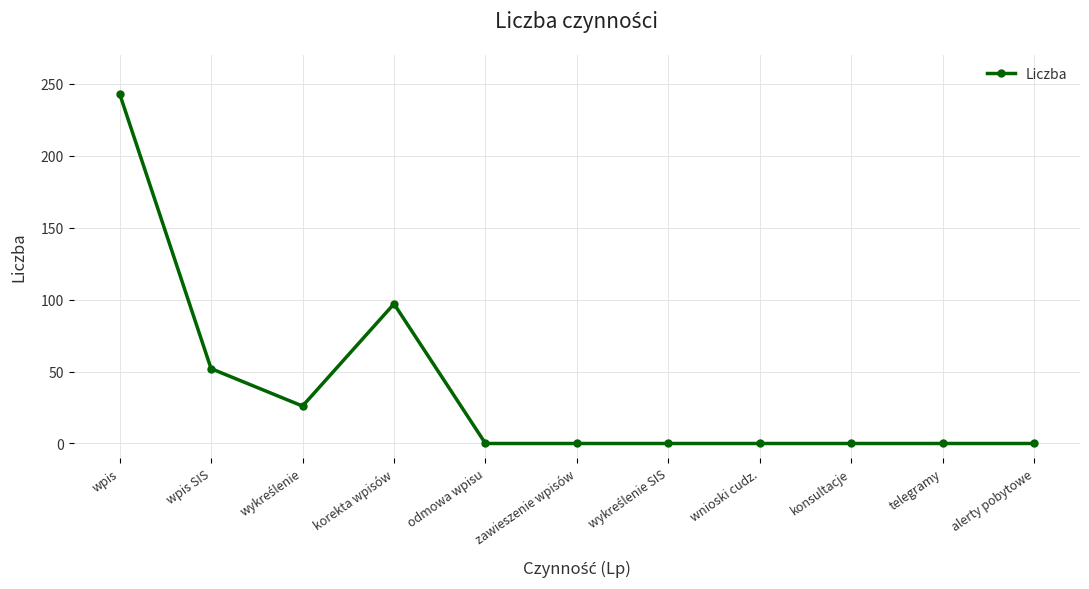

What is the sum of the values at wpis and telegramy?

243